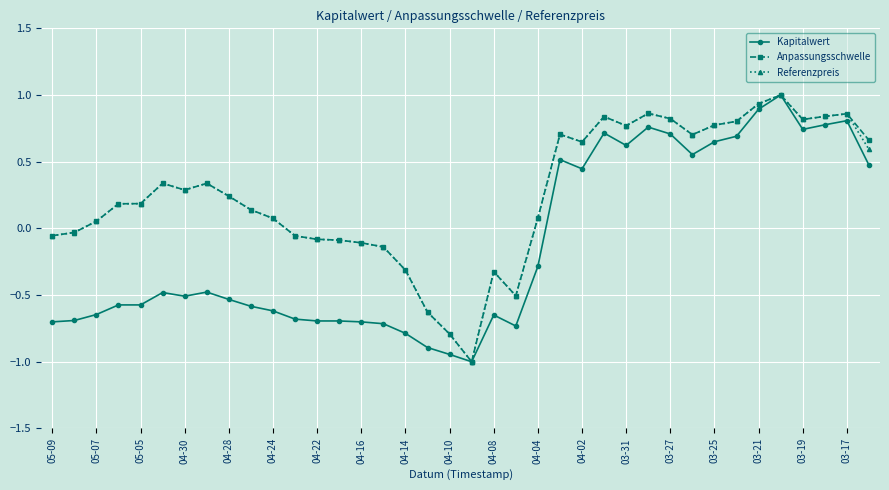

True or false: Kapitalwert has more than 2 interior local peaks.

True